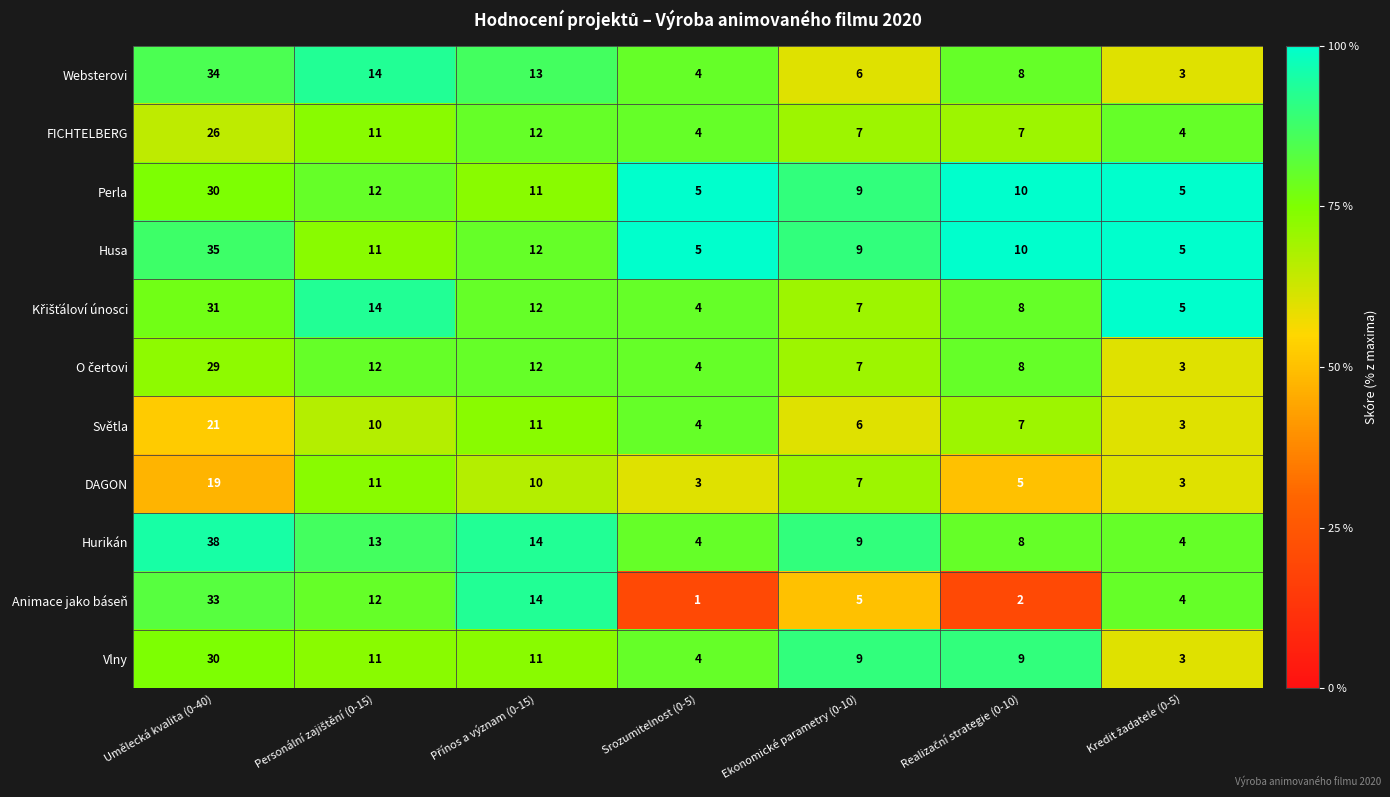

What is the difference between the second highest and second lowest values in the Vlny series?

7